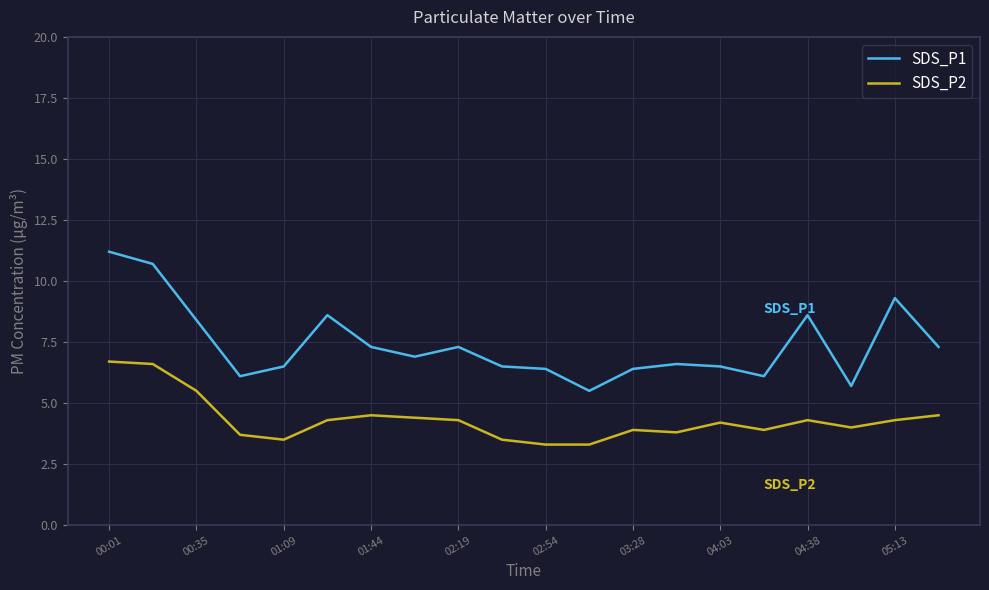

What is the maximum value shown in the chart?

11.2